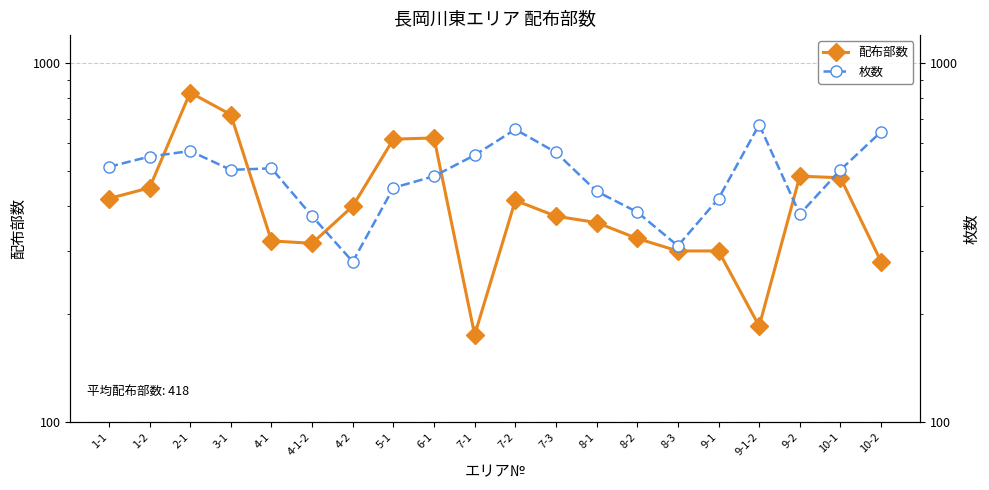

What are all the series names shown in the legend?

配布部数, 枚数